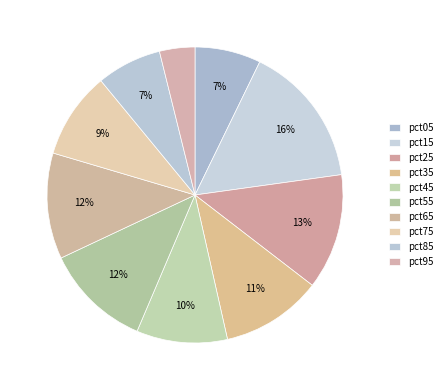

Is there a majority slice in this chart?

No